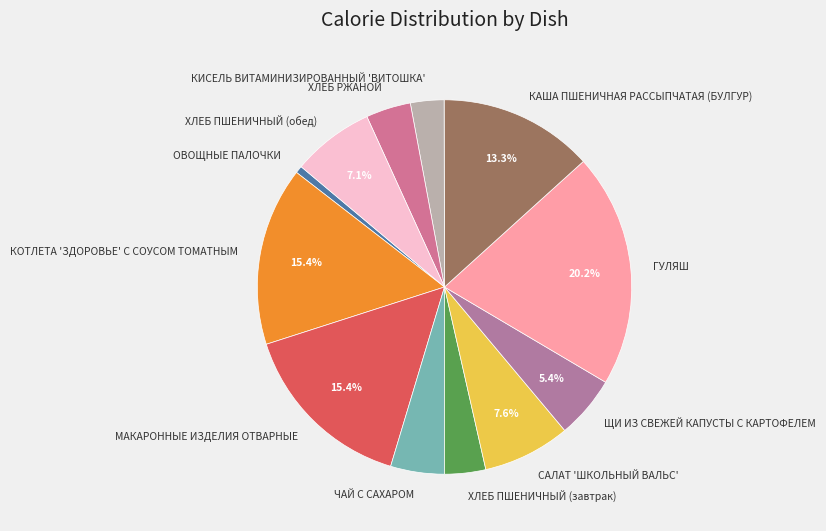

To the nearest percent, what percentage of the pie is КОТЛЕТА 'ЗДОРОВЬЕ' С СОУСОМ ТОМАТНЫМ?

15%